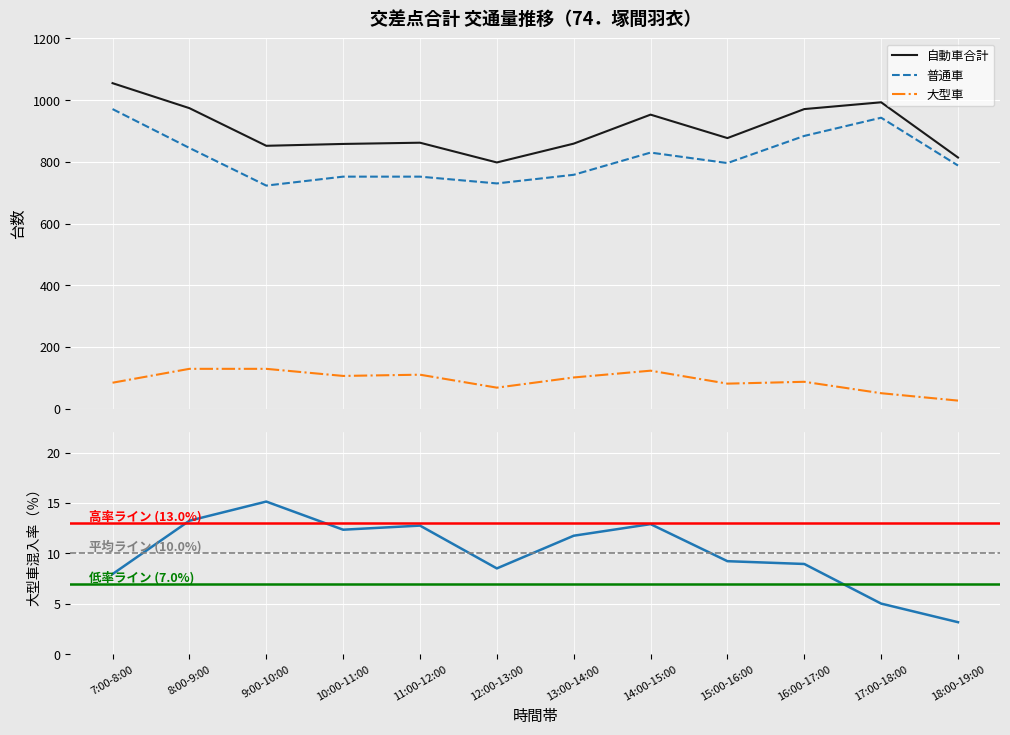

What is the total value across all series at 12:00-13:00?

1596